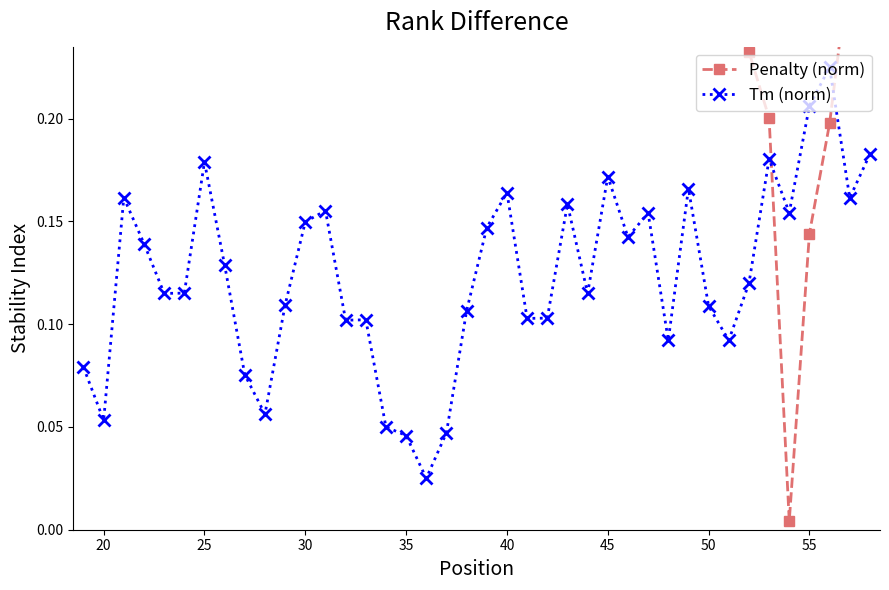

Which series has the largest total across all categories?

Penalty (norm)